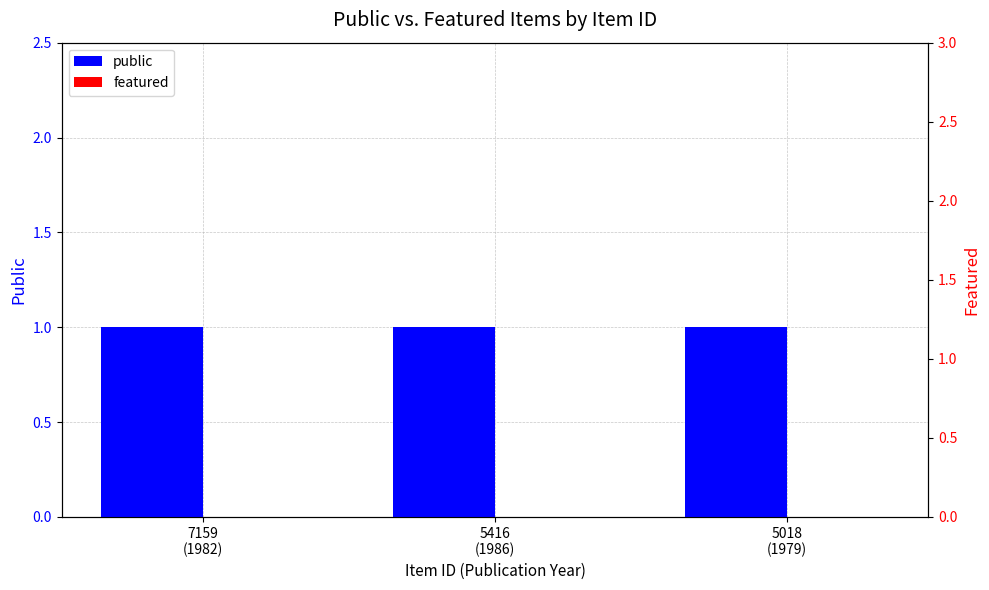

What is the difference between the highest and lowest values at 5018
(1979)?

1